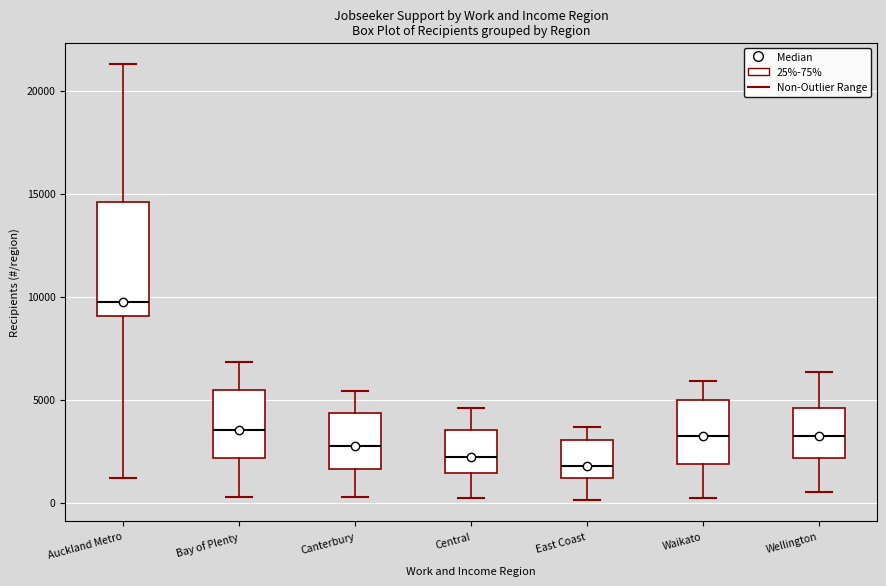

Reading left to right, read every box against the y-axis: the position of its median line, the range the box covers, and the ends of its whiskers. The values are not printed on the chart, so give them approximately, as read against the axis.

Auckland Metro: median 9500, box 9000 to 14500, whiskers 1000 to 21500
Bay of Plenty: median 3500, box 2000 to 5500, whiskers 500 to 7000
Canterbury: median 3000, box 1500 to 4500, whiskers 500 to 5500
Central: median 2000, box 1500 to 3500, whiskers 0 to 4500
East Coast: median 2000, box 1000 to 3000, whiskers 0 to 3500
Waikato: median 3000, box 2000 to 5000, whiskers 0 to 6000
Wellington: median 3000, box 2000 to 4500, whiskers 500 to 6500